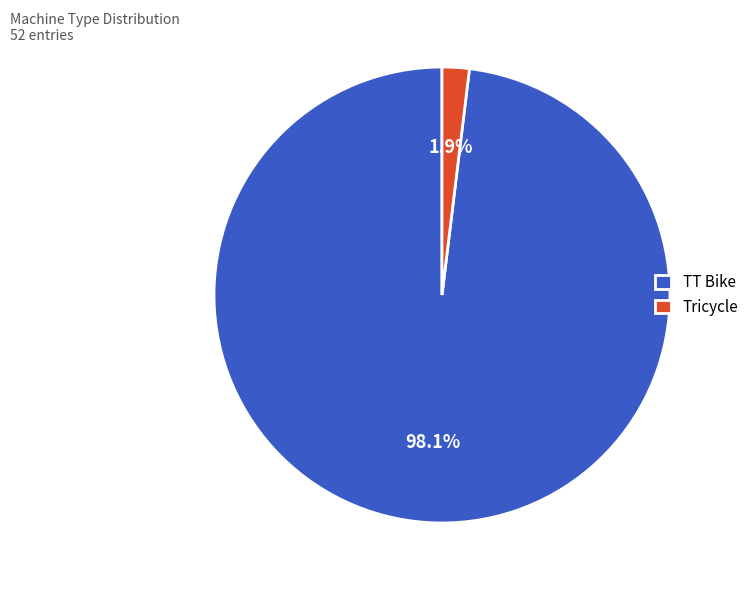

Which slice is the smallest?

Tricycle